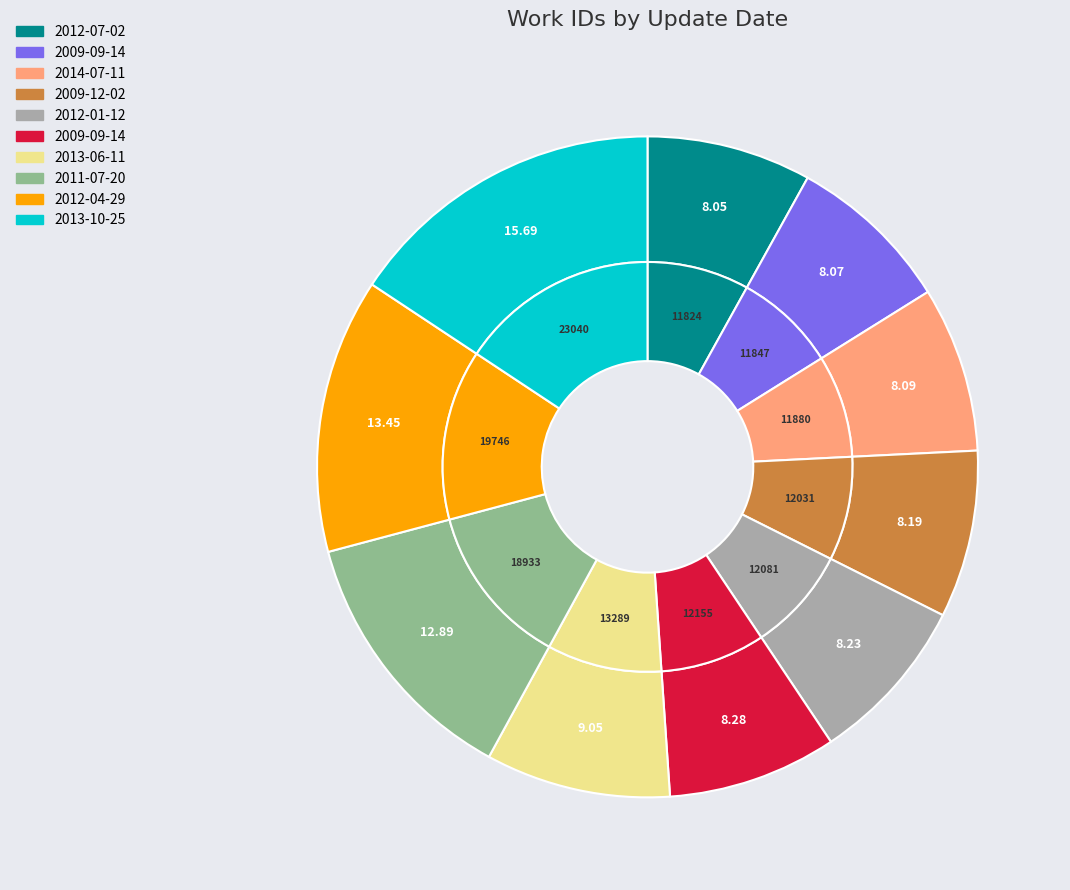

Rank the categories by value from lowest to highest.

2012-07-02, 2009-09-14, 2014-07-11, 2009-12-02, 2012-01-12, 2009-09-14, 2013-06-11, 2011-07-20, 2012-04-29, 2013-10-25